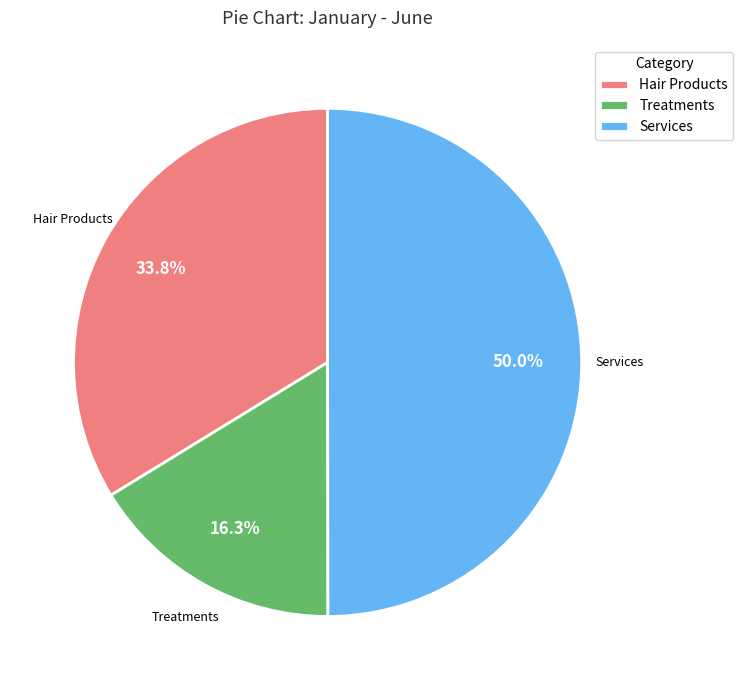

Between Services and Treatments, which is larger?

Services